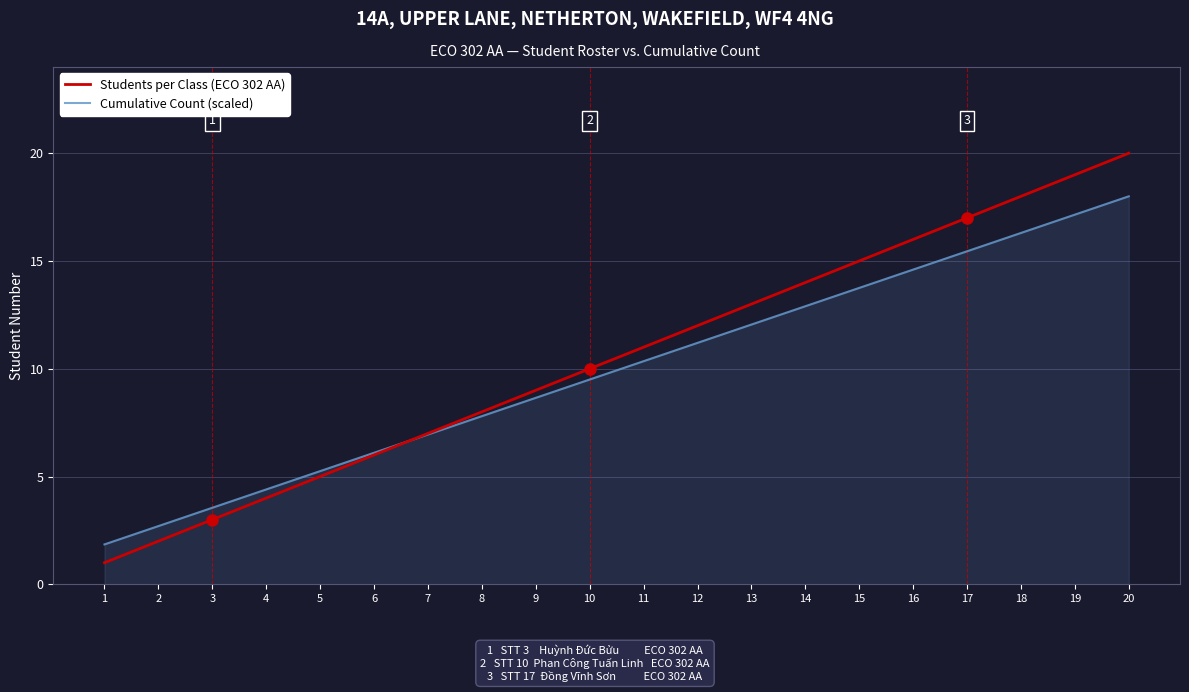

Which series has the widest spread of values?

Students per Class (ECO 302 AA)